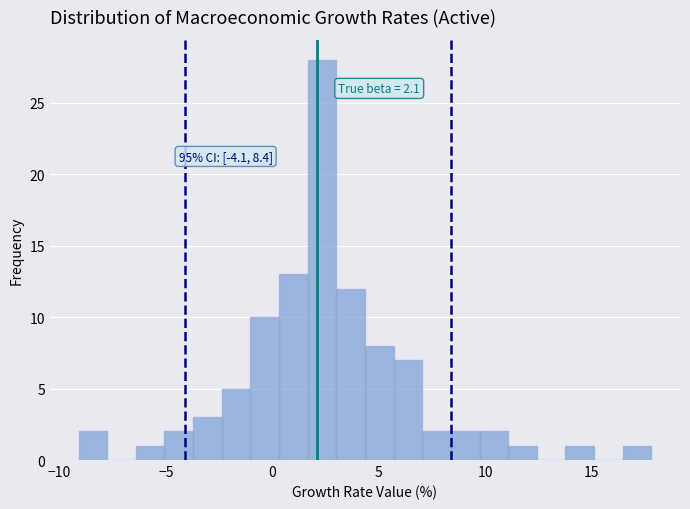

Read against the x-axis, roughly where is the centre of the tallest bar?

2.5